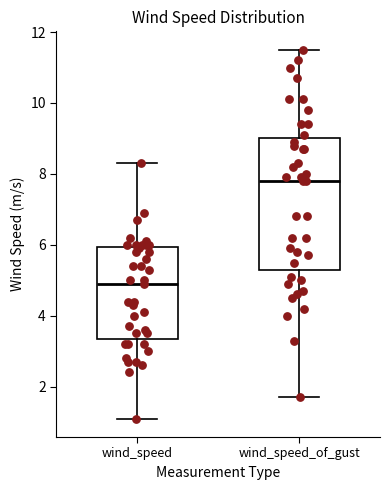

Reading left to right, read every box against the y-axis: the position of its median line, the range the box covers, and the ends of its whiskers. The values are not printed on the chart, so give them approximately, as read against the axis.

wind_speed: median 5.0, box 3.4 to 6.0, whiskers 1.2 to 8.4
wind_speed_of_gust: median 7.8, box 5.4 to 9.0, whiskers 1.8 to 11.6